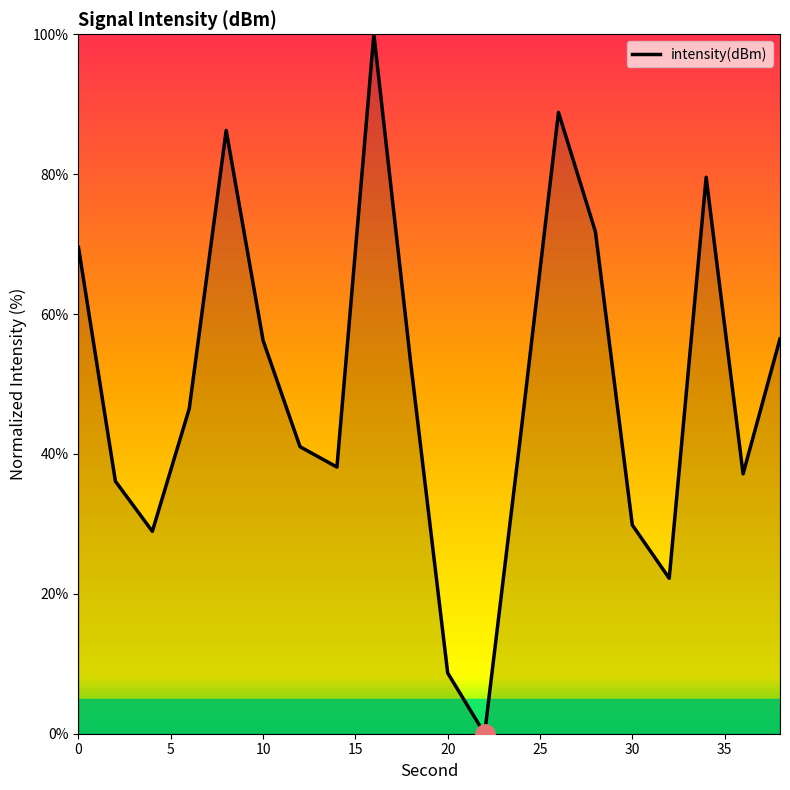

Count the number of categories in the chart.

20